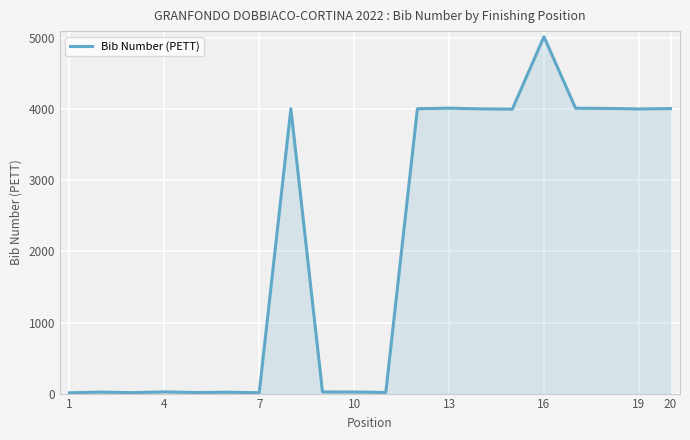

What is the maximum value shown in the chart?

5021